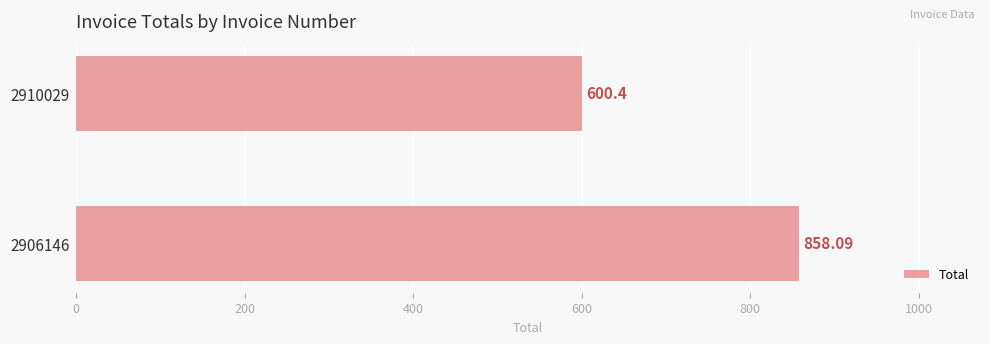

List the labels in order of value, smallest first.

2910029, 2906146